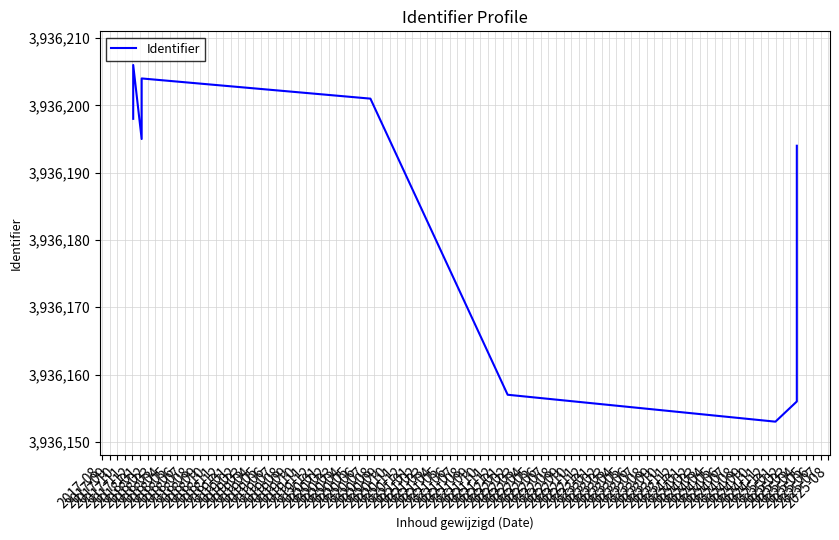

What is the average value?

3936180